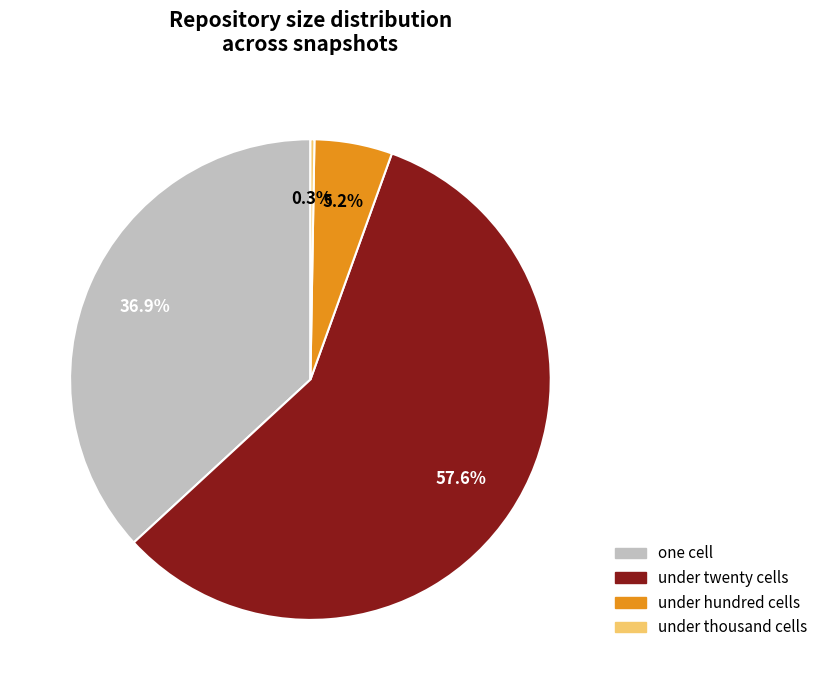

Which category has the biggest portion of the pie?

under twenty cells